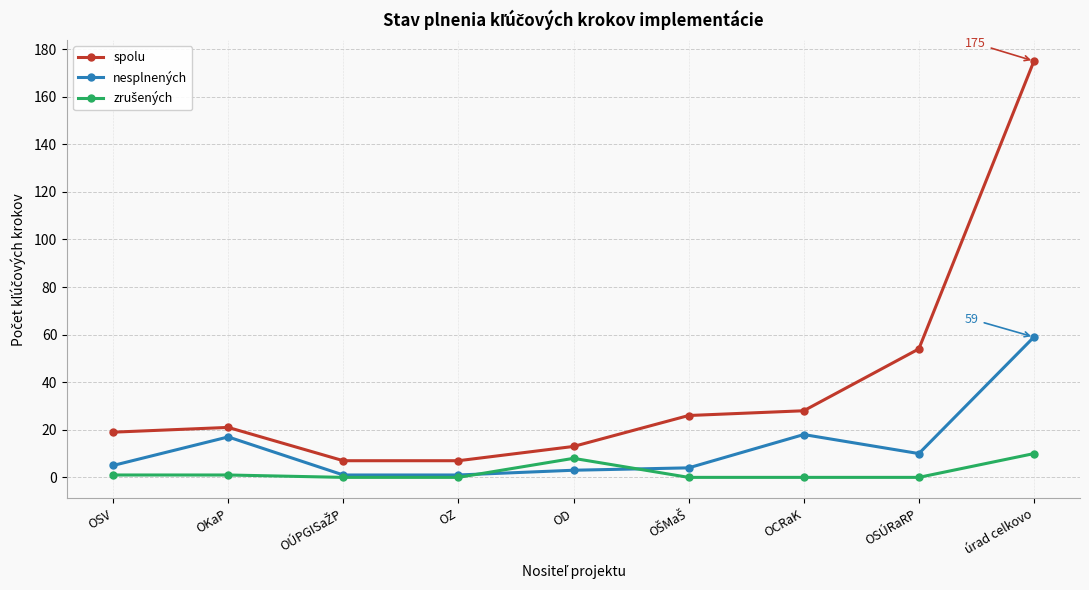

Which series has the widest spread of values?

spolu